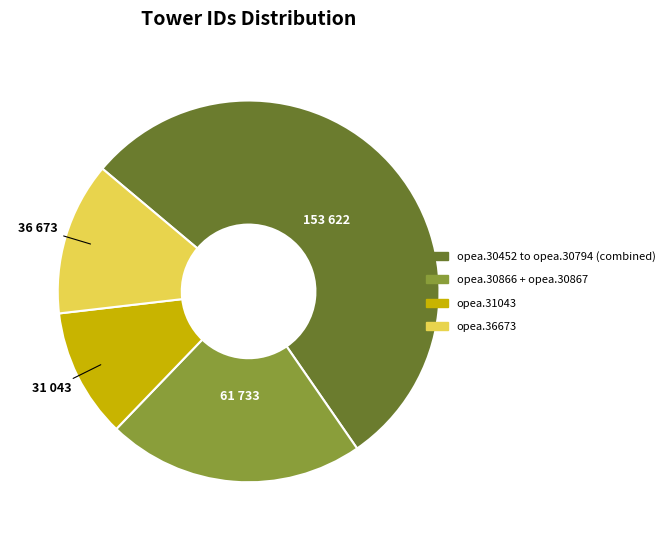

Is there any slice that represents more than half of the pie?

Yes